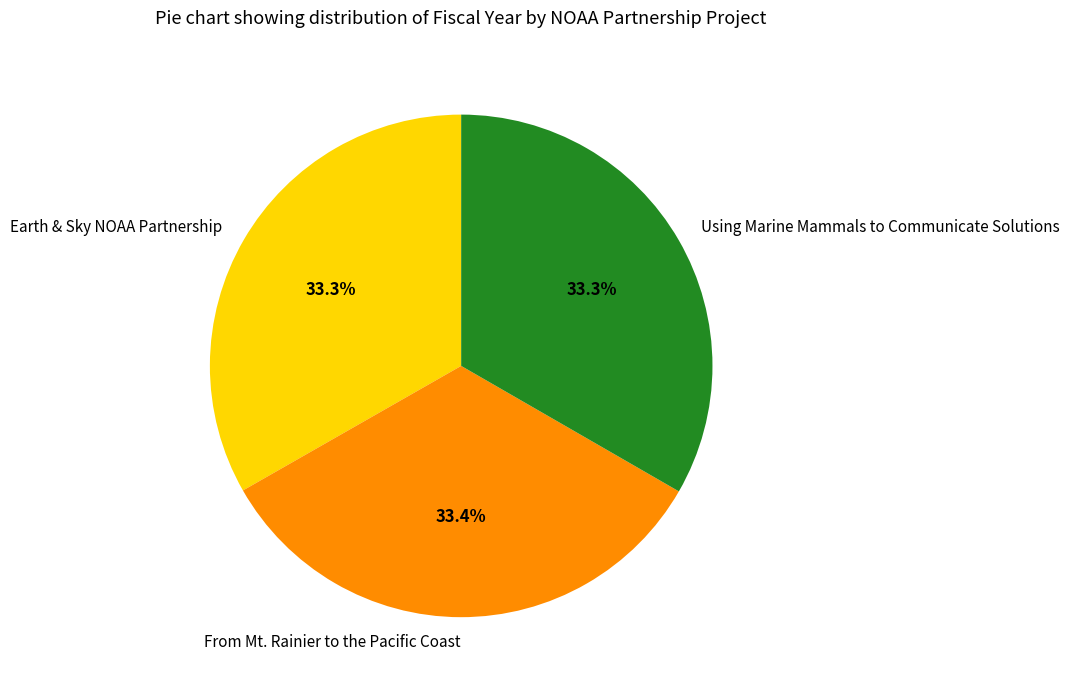

Approximately how many times larger is the value at Earth & Sky NOAA Partnership compared to Using Marine Mammals to Communicate Solutions?

1.0